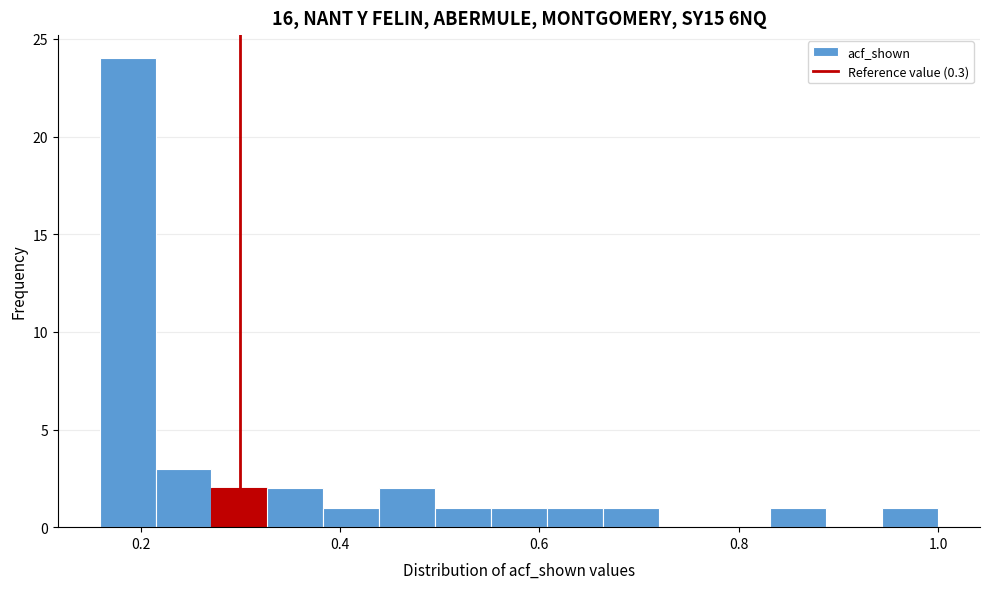

Read against the x-axis, roughly where is the centre of the tallest bar?

0.18